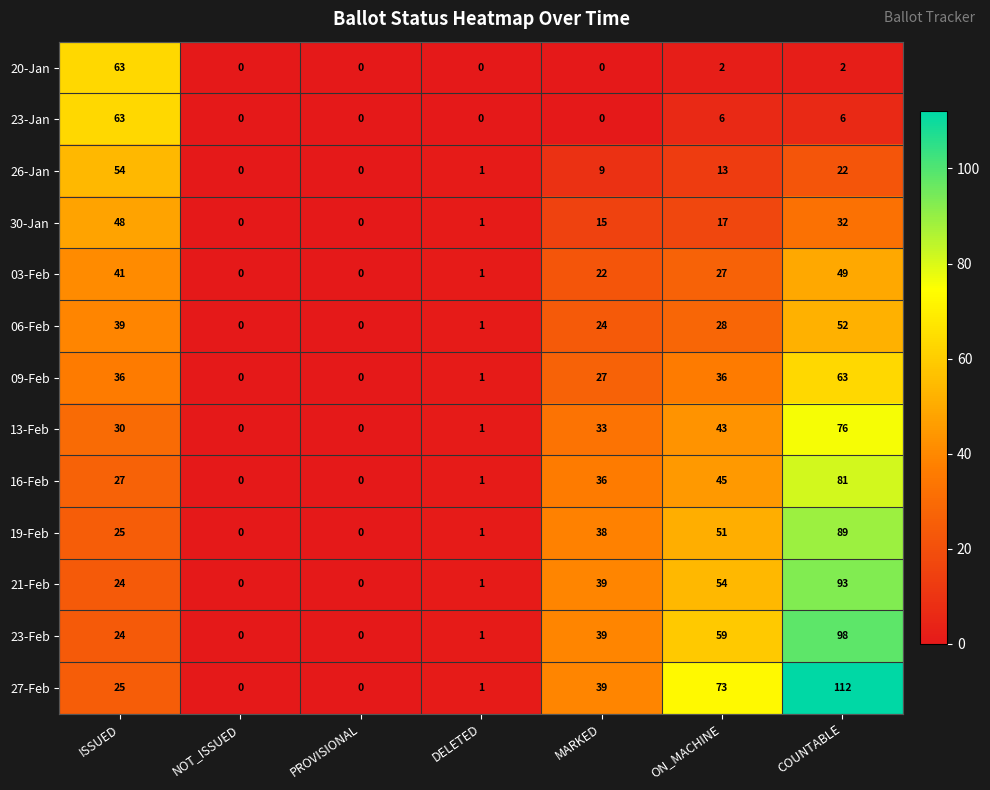

Which series has the largest total across all categories?

27-Feb